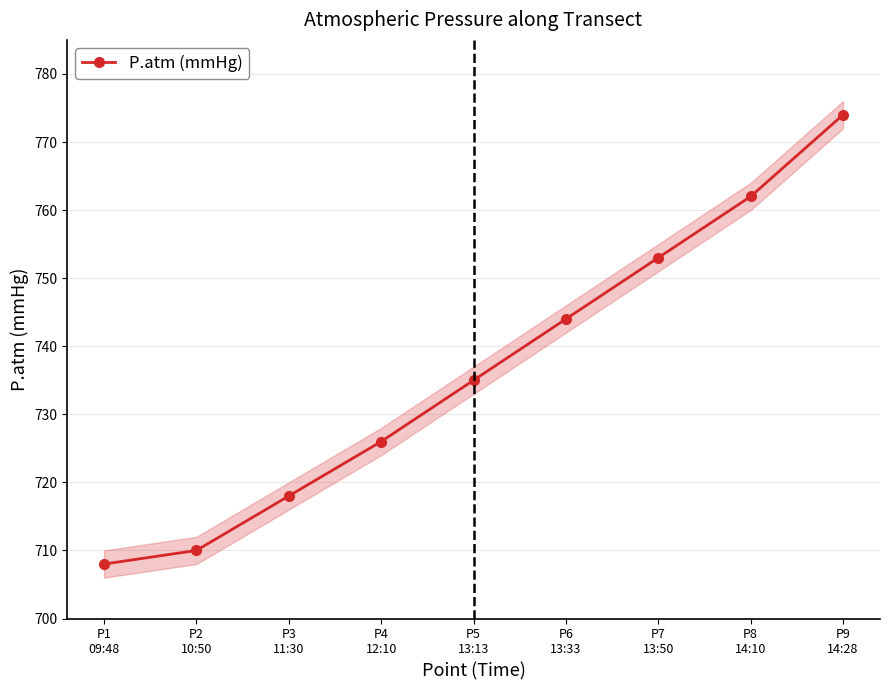

Which has a higher value, P3
11:30 or P1
09:48?

P3
11:30